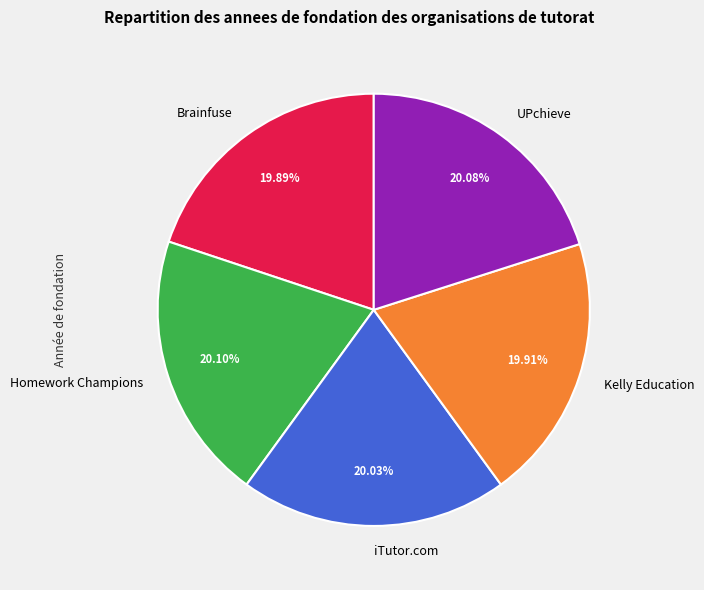

Approximately how many times larger is the value at iTutor.com compared to UPchieve?

1.0